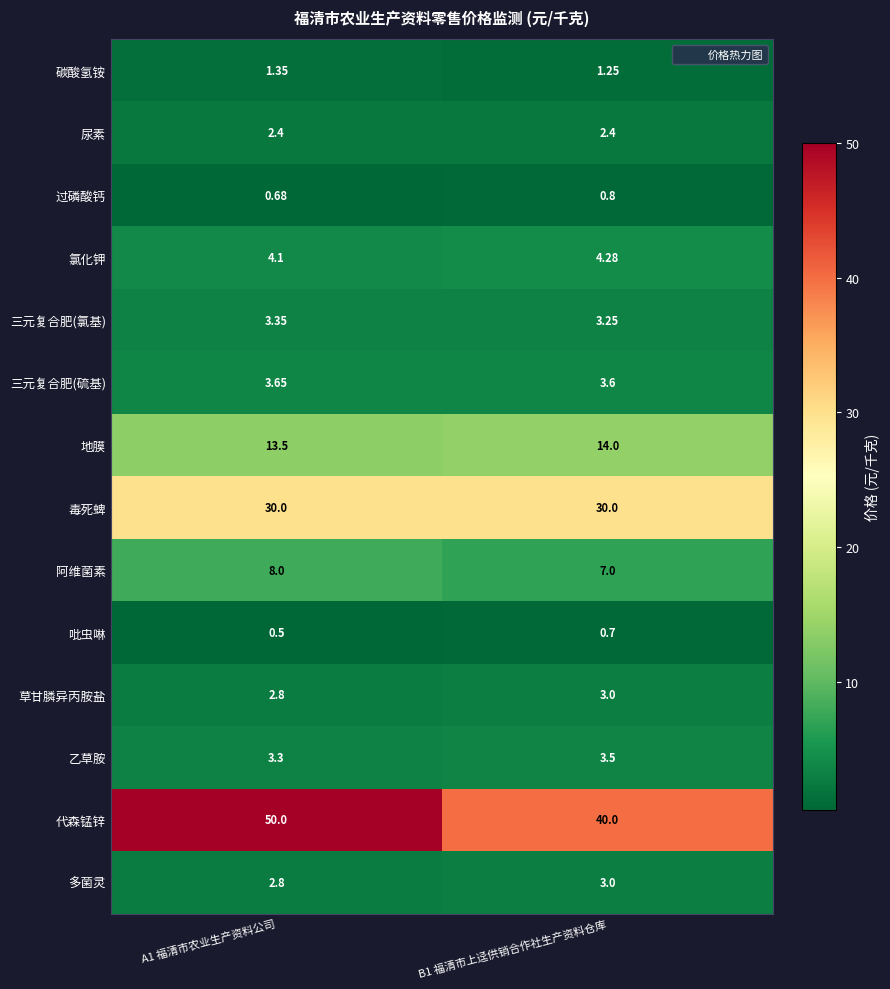

Which series changed the most between A1 福清市农业生产资料公司 and B1 福清市上迳供销合作社生产资料仓库?

代森锰锌